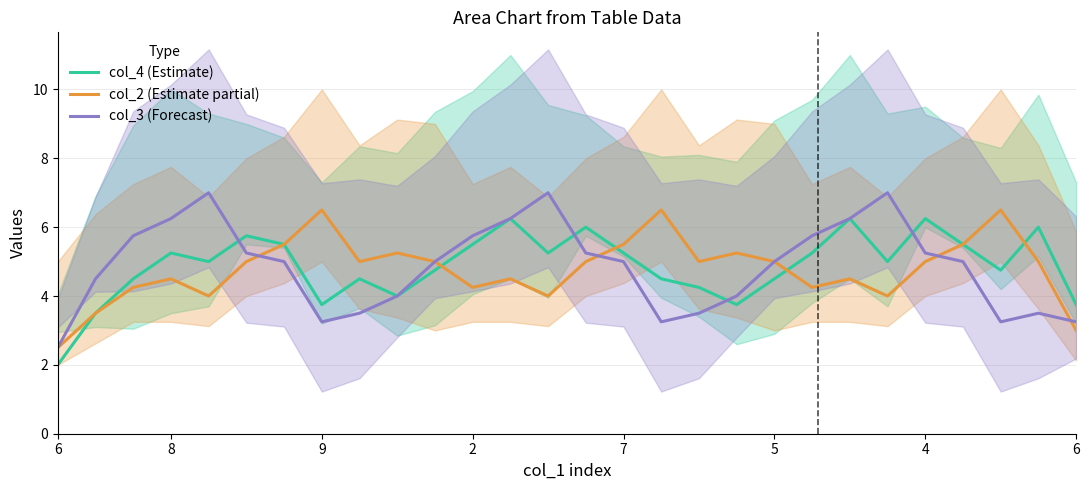

Rank the series by their maximum value, from highest to lowest.

col_3 (Forecast), col_2 (Estimate partial), col_4 (Estimate)